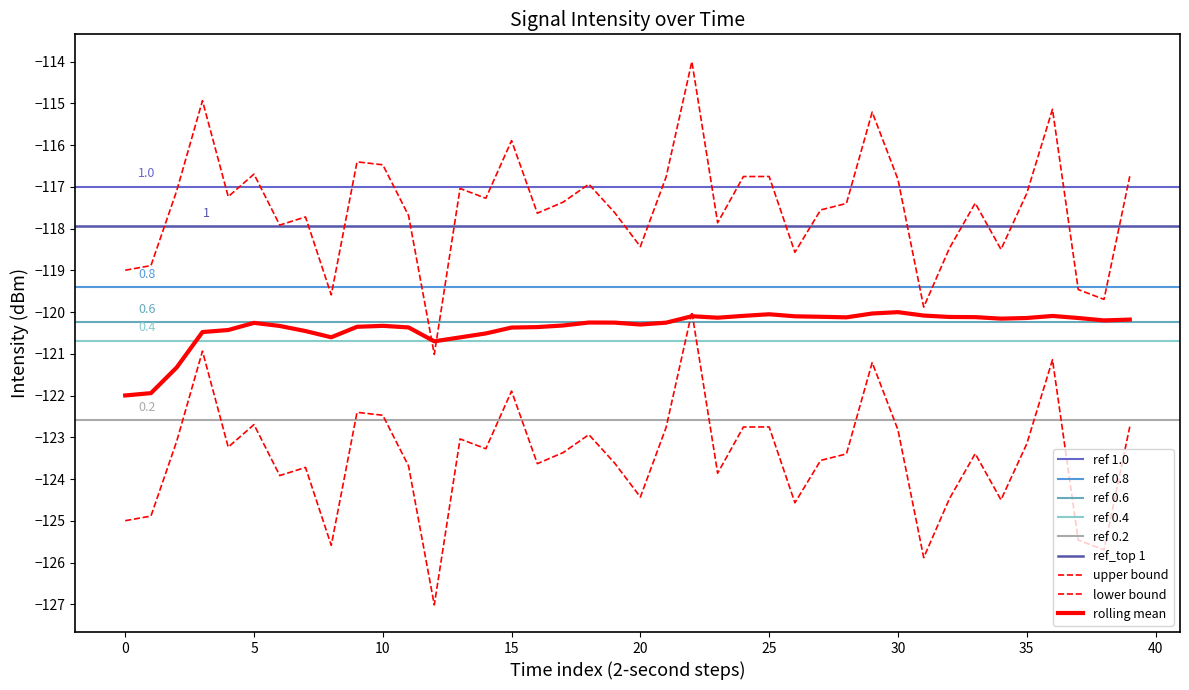

In intensity(dBm), how many points are higher than both neighbors (excluding endpoints)?

12